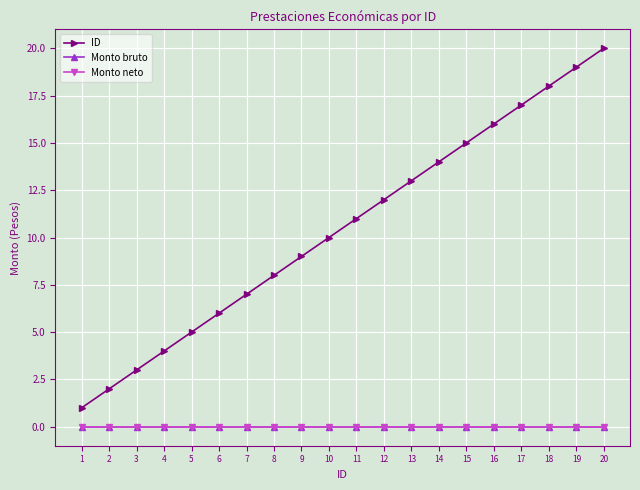

How many distinct data groups are displayed?

3